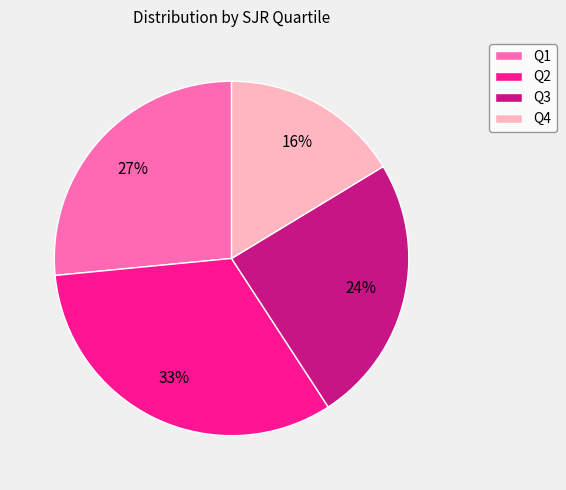

Is it true that Q3 is 30% of the pie?

False